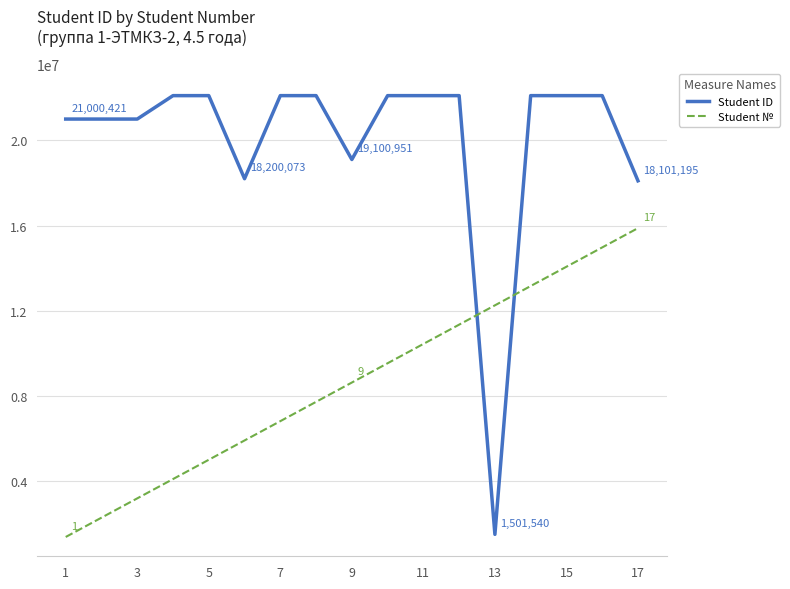

The value of Student ID at 9 is 4999596. True or false?

False